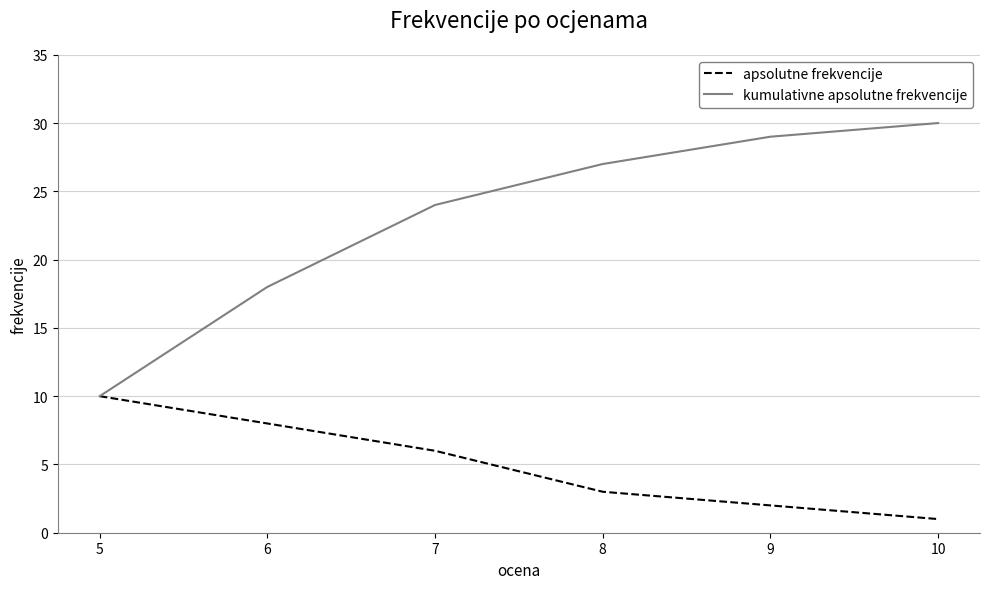

What is the difference between the maximum and minimum values in the apsolutne frekvencije series?

9